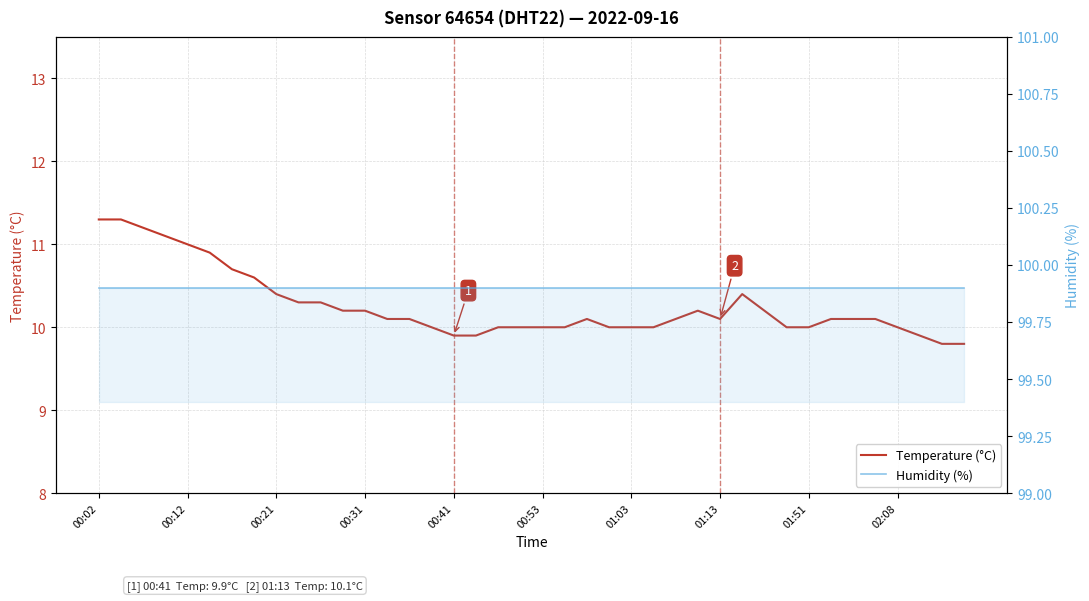

List the series in order of their overall mean, lowest first.

Temperature (°C), Humidity (%)